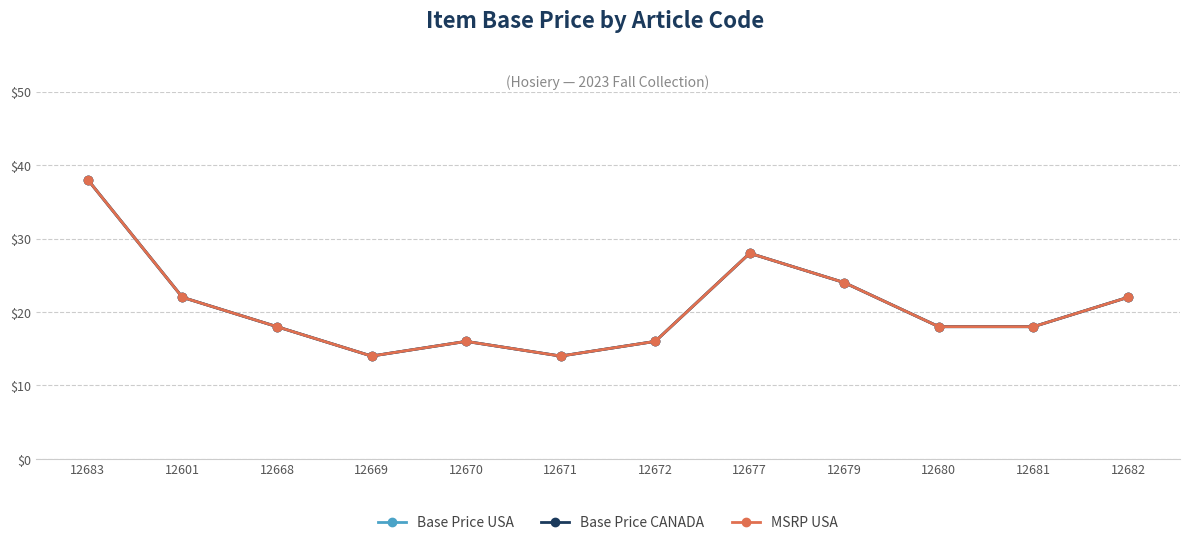

True or false: MSRP USA has a value of 16 at 12672.

True